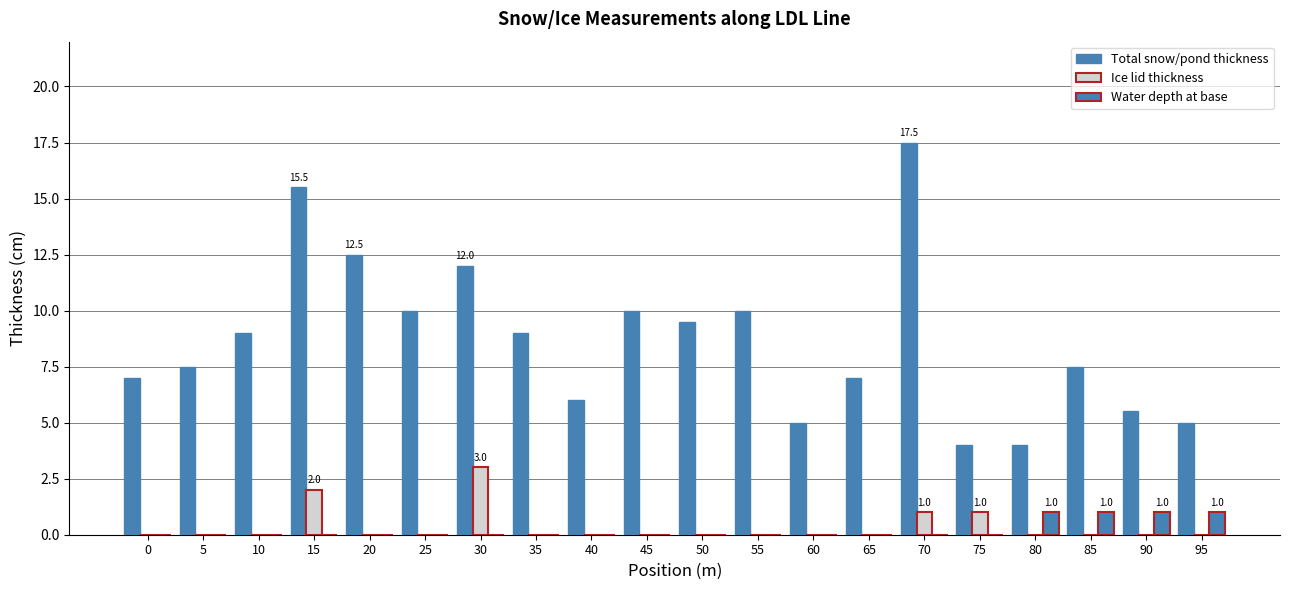

What is the value of the Total snow/pond thickness bar at the 10th from the left?

10.0